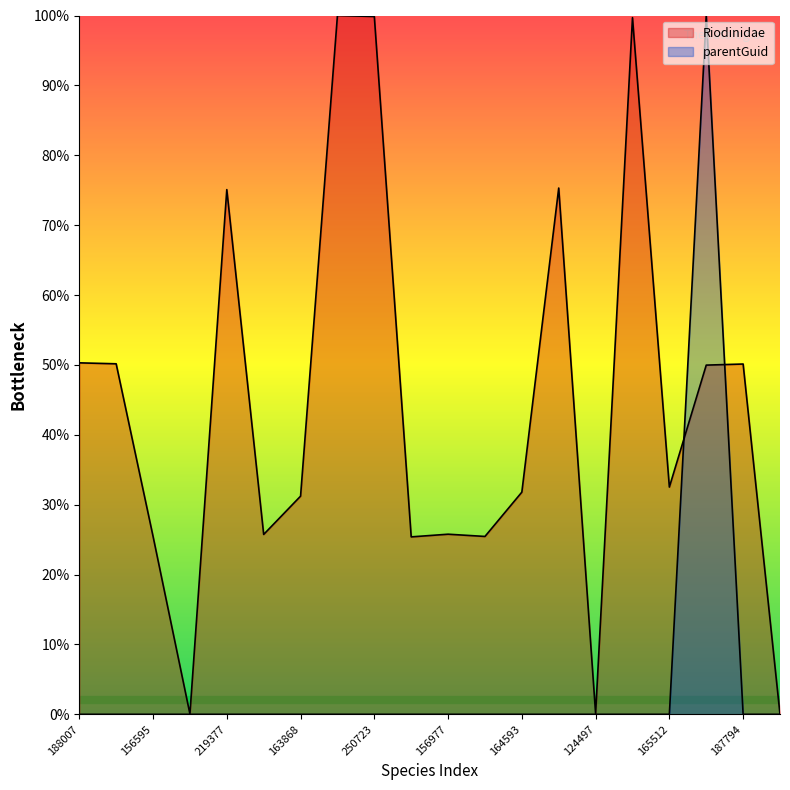

True or false: Riodinidae has more than 2 interior local peaks.

True